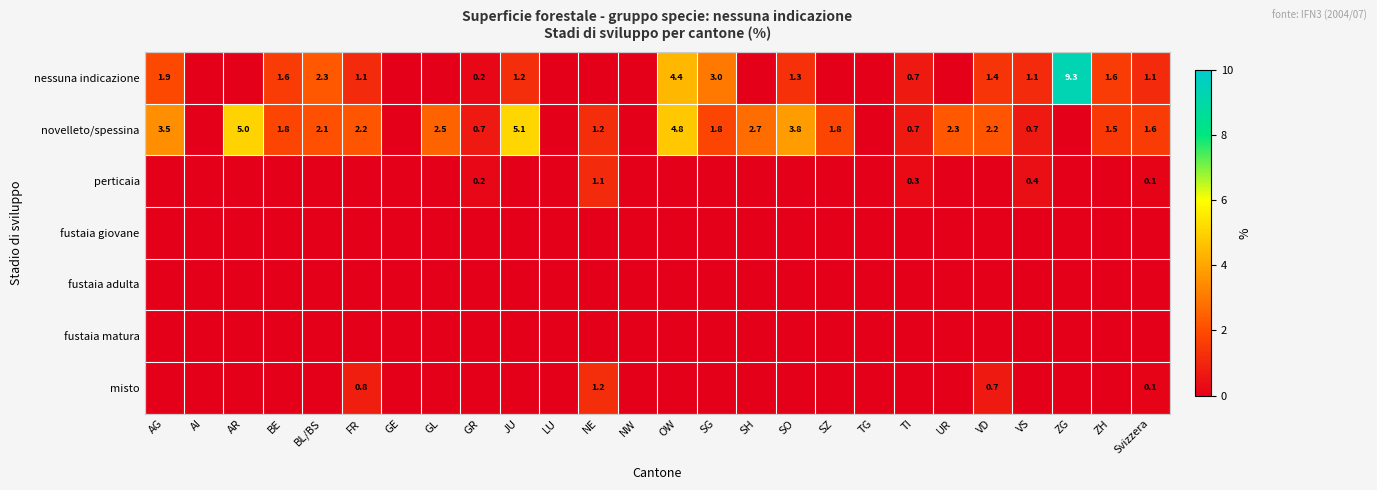

The value of novelleto/spessina at TI is 0.7. True or false?

True